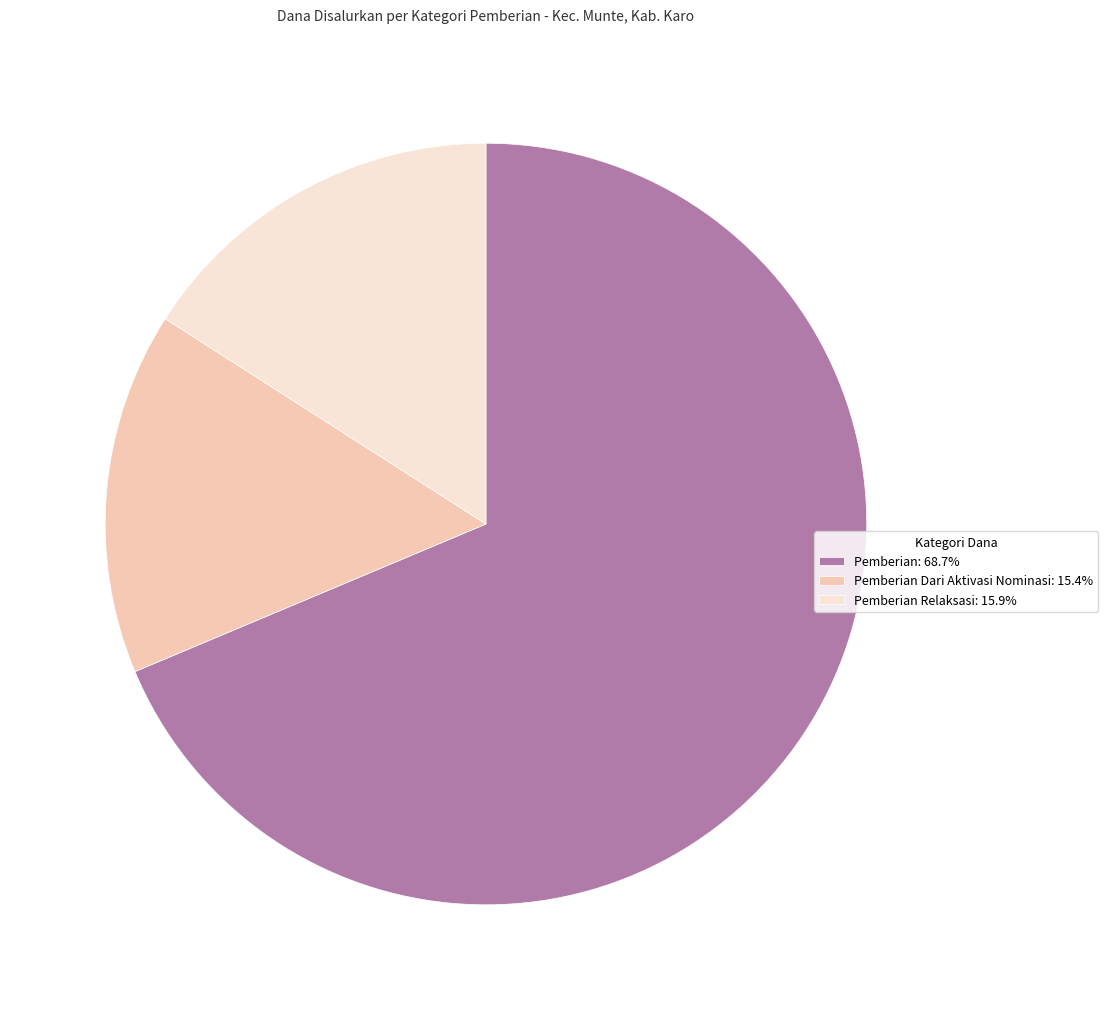

Is there a majority slice in this chart?

Yes